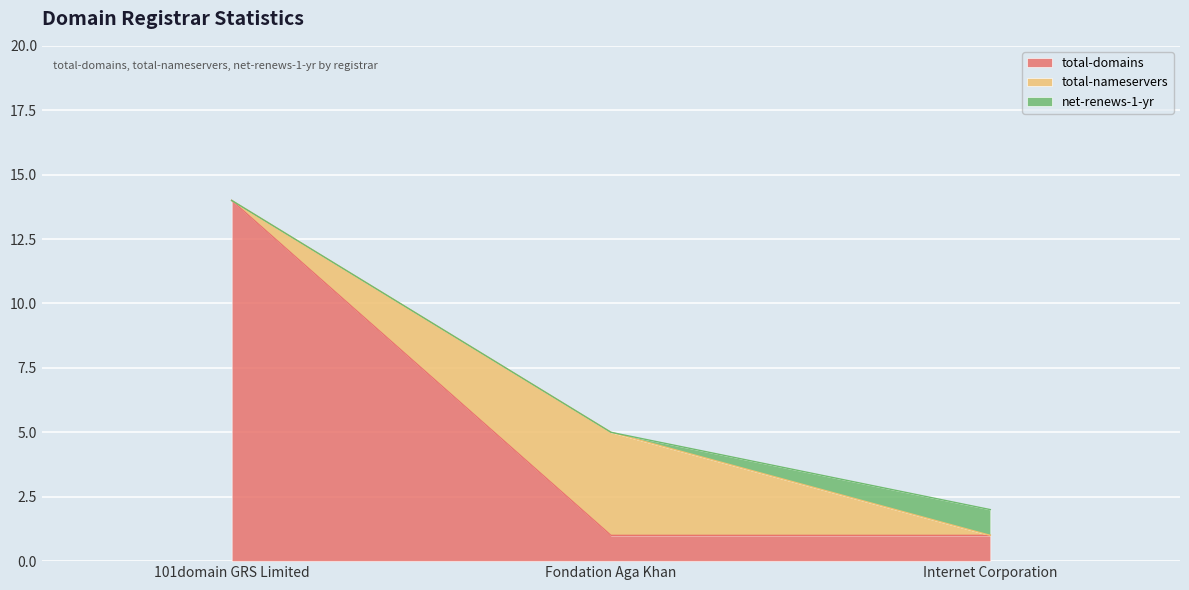

What is the value of the total-nameservers point at the 2nd from the left?

4